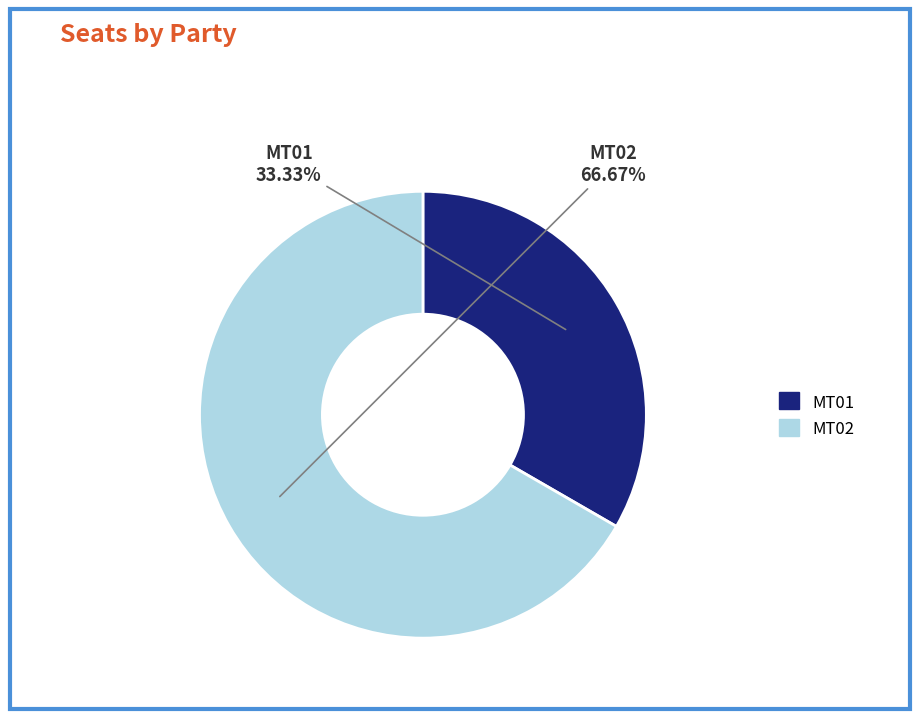

Which has a higher value, MT02 or MT01?

MT02